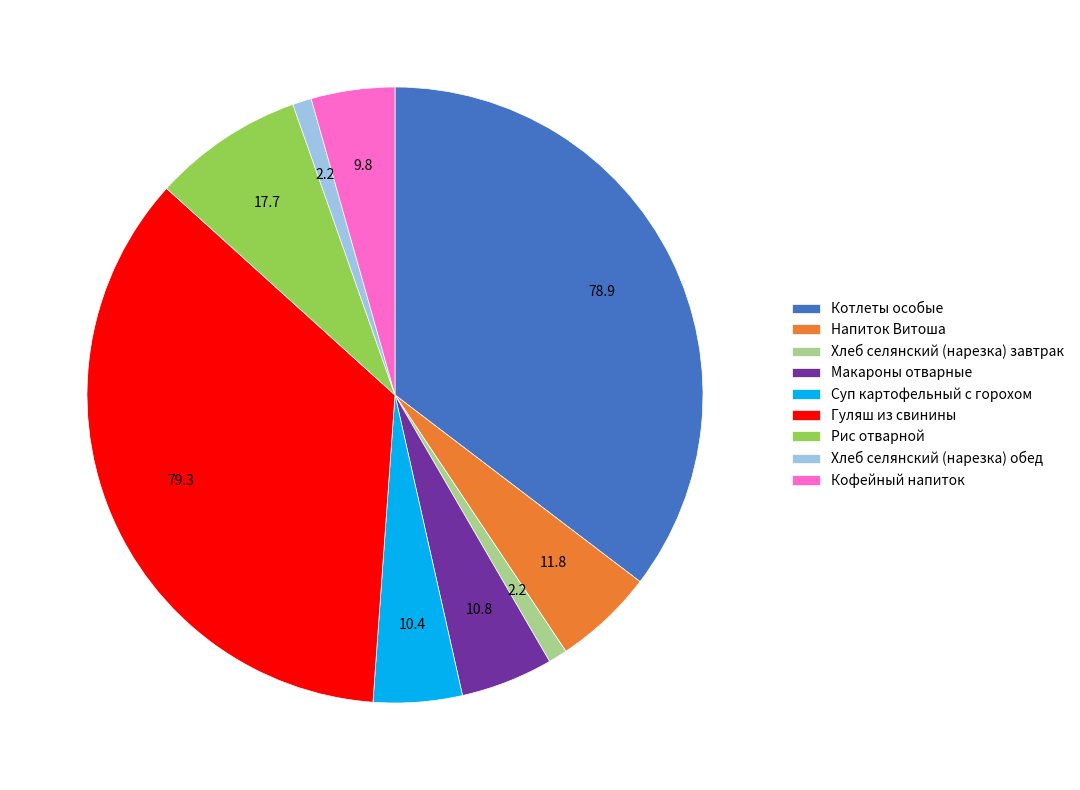

Count the number of slices in the pie.

9